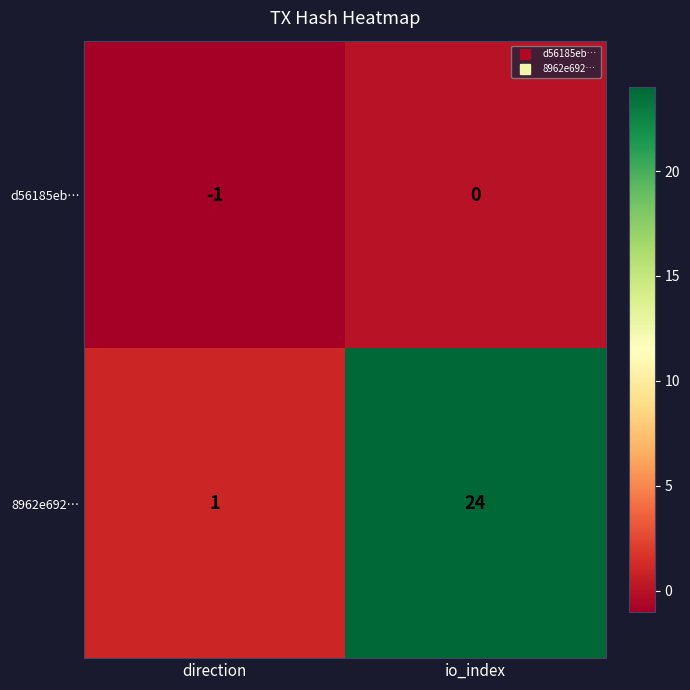

The value of 8962e692… at direction is 1. True or false?

True